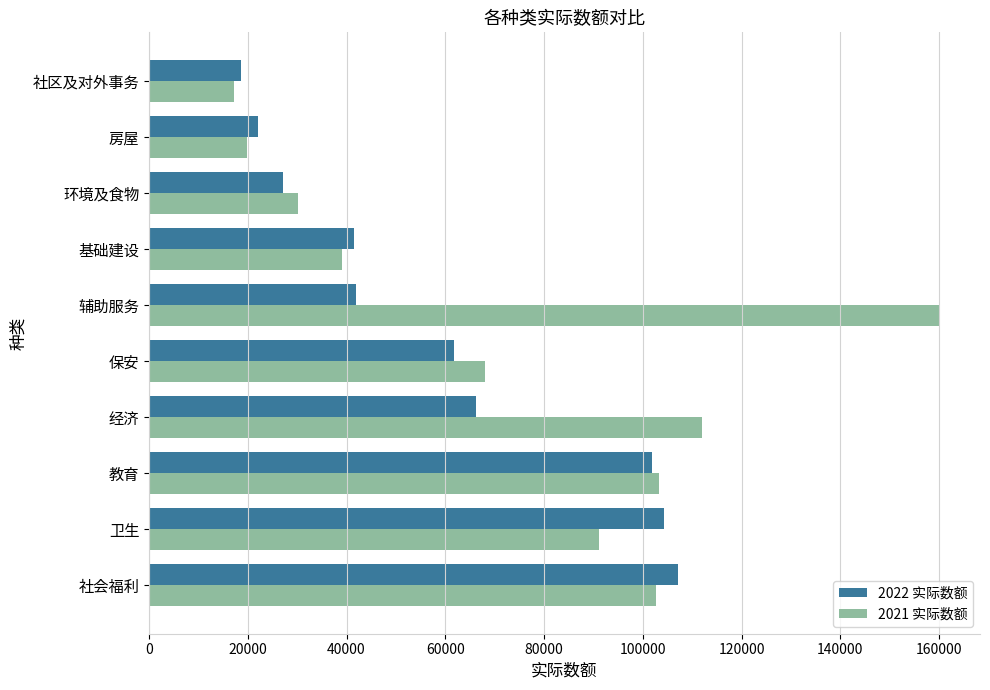

What is the difference between the 2021 实际数额 values at 辅助服务 and 保安?

92197